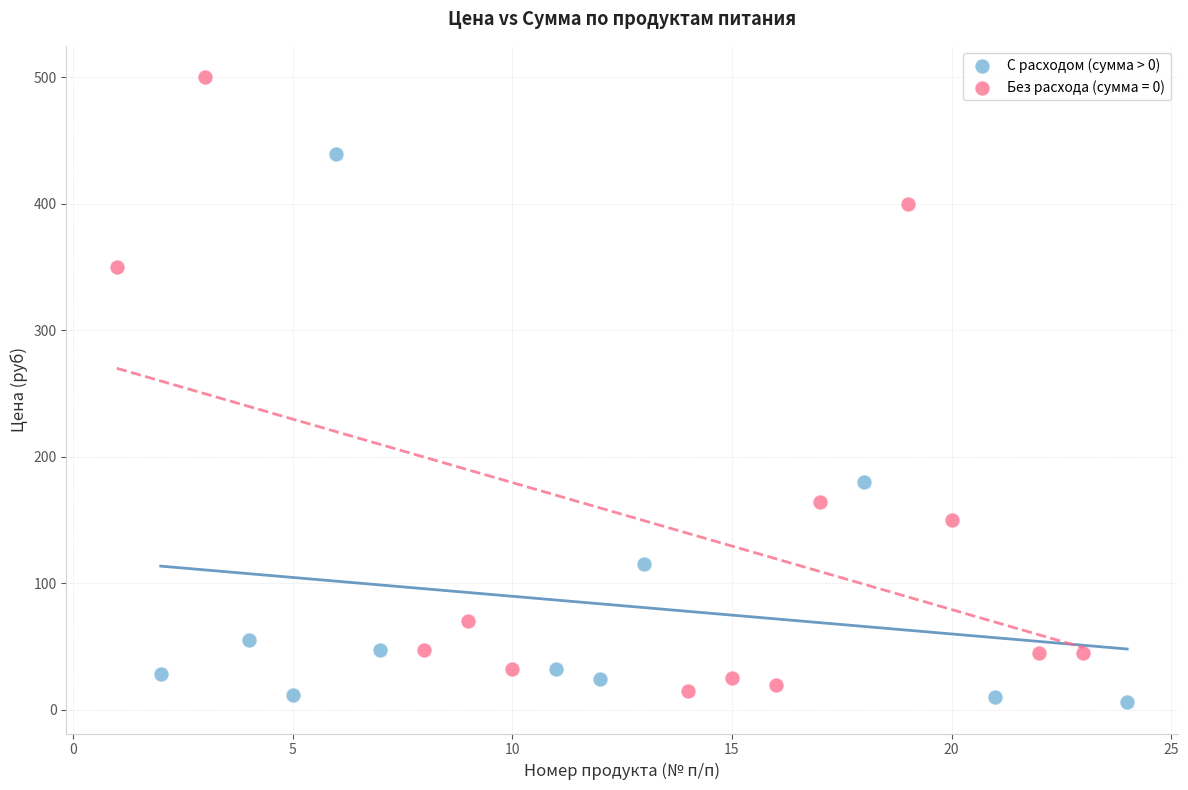

Which series contains the highest Y value?

Без расхода (сумма = 0)